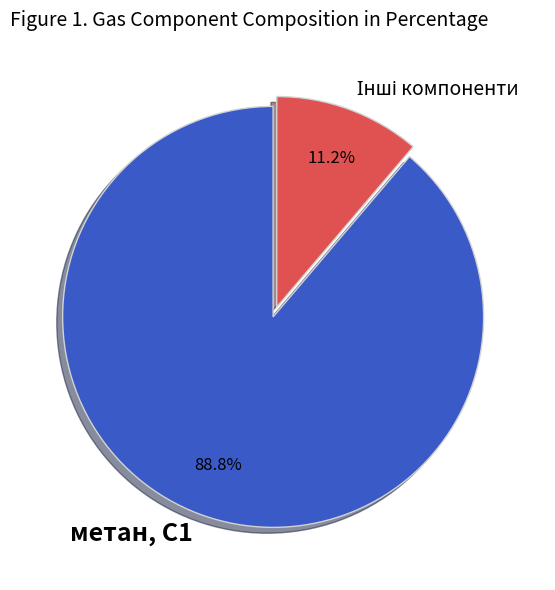

To the nearest percent, what is the average slice percentage?

50%